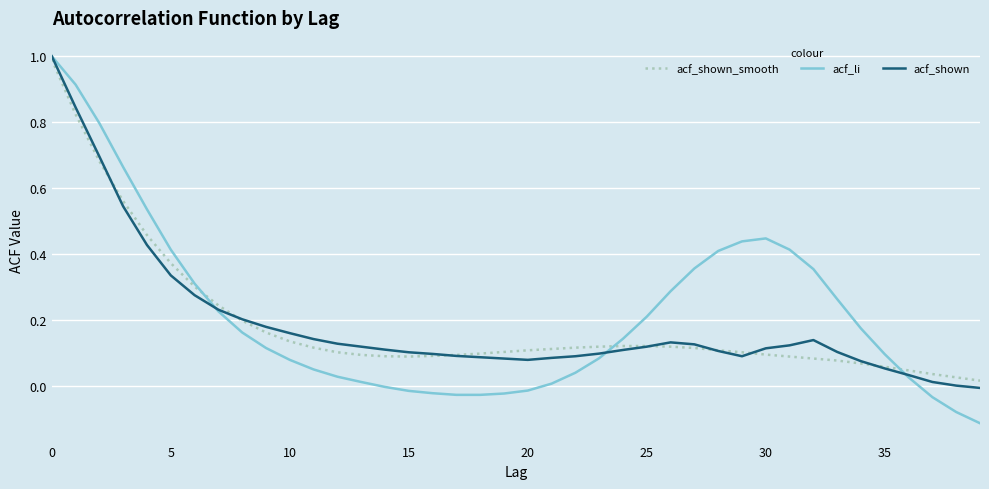

What is the maximum value shown in the chart?

1.0